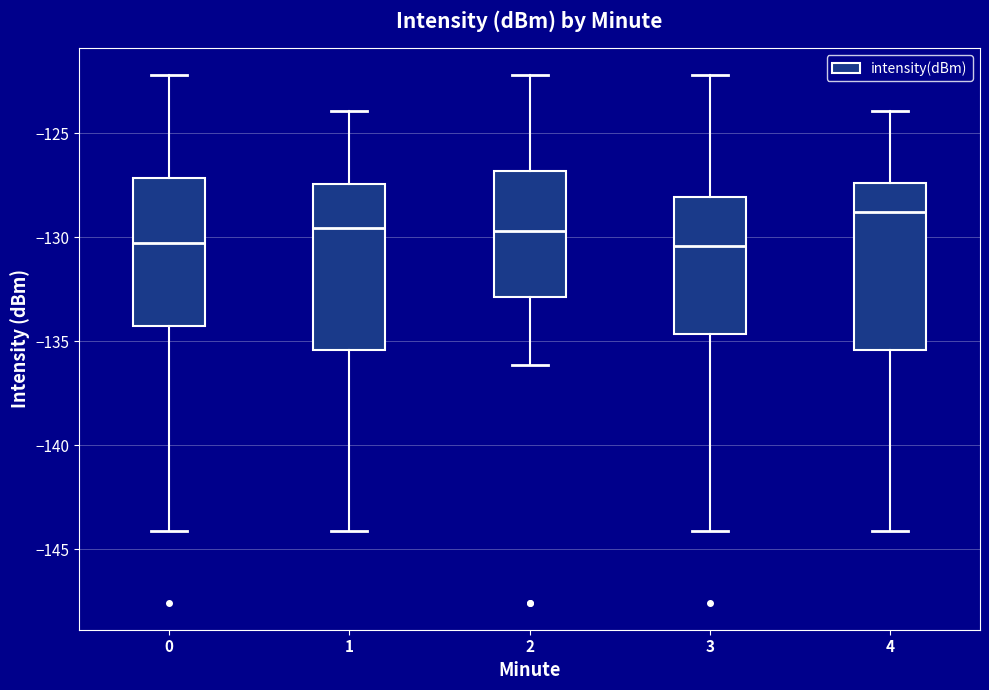

Which box's median line is the highest?

4